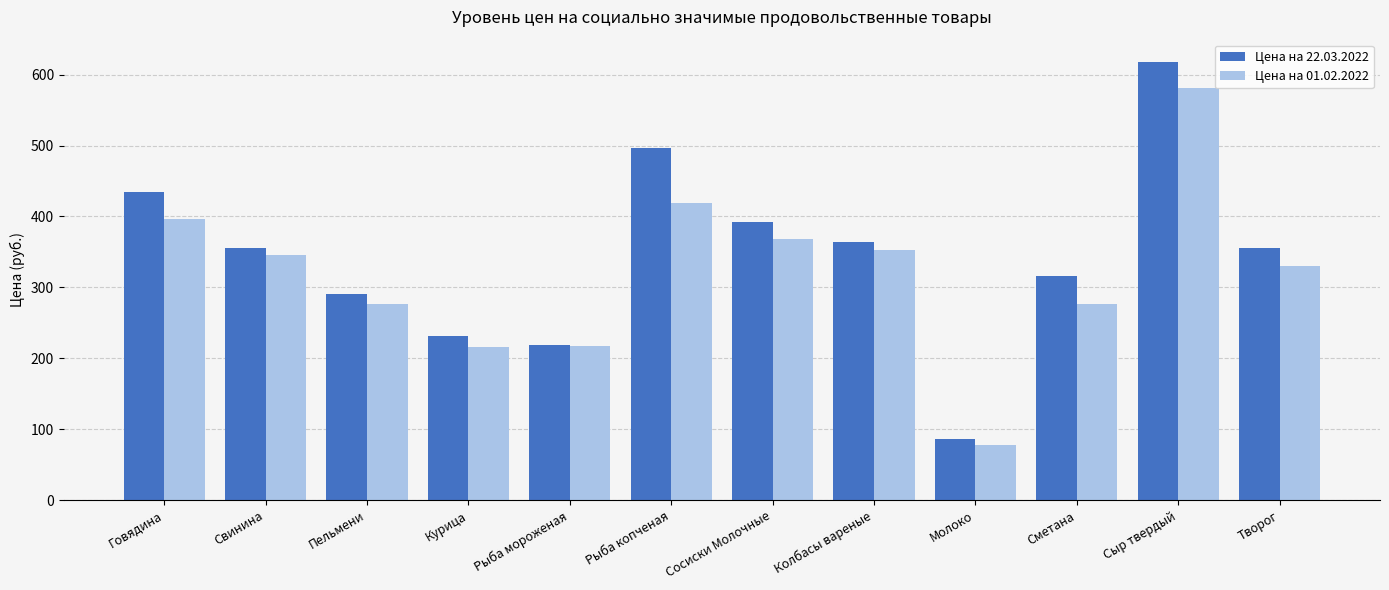

What position from the right is Сосиски Молочные?

6